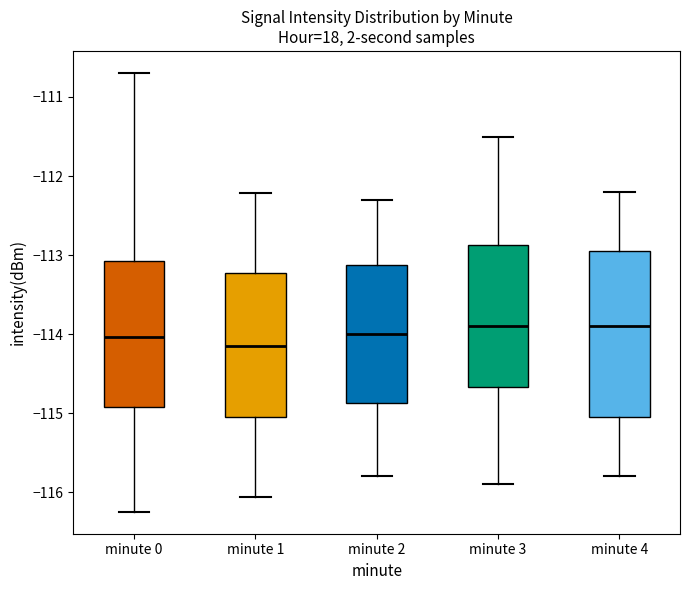

Reading left to right, transcribe this box plot: for each box, give where its median line is, the range the box spans, and where its two whiskers end, as read against the y-axis. The values are not printed on the chart, so give them approximately, as read against the axis.

minute 0: median -114.0, box -114.9 to -113.1, whiskers -116.2 to -110.7
minute 1: median -114.1, box -115.0 to -113.2, whiskers -116.1 to -112.2
minute 2: median -114.0, box -114.9 to -113.1, whiskers -115.8 to -112.3
minute 3: median -113.9, box -114.7 to -112.9, whiskers -115.9 to -111.5
minute 4: median -113.9, box -115.0 to -112.9, whiskers -115.8 to -112.2